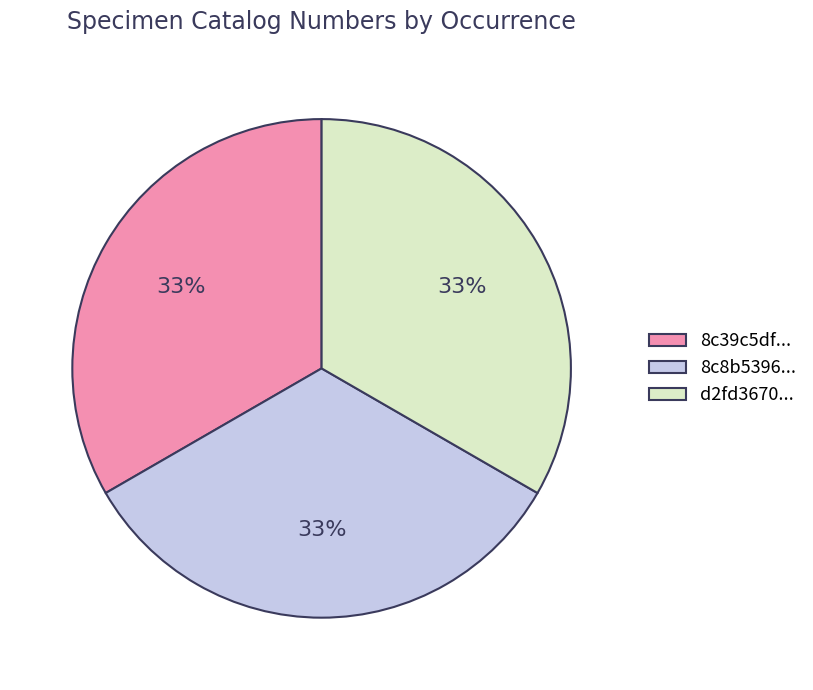

Approximately how many times larger is the value at 8c8b5396... compared to 8c39c5df...?

1.0